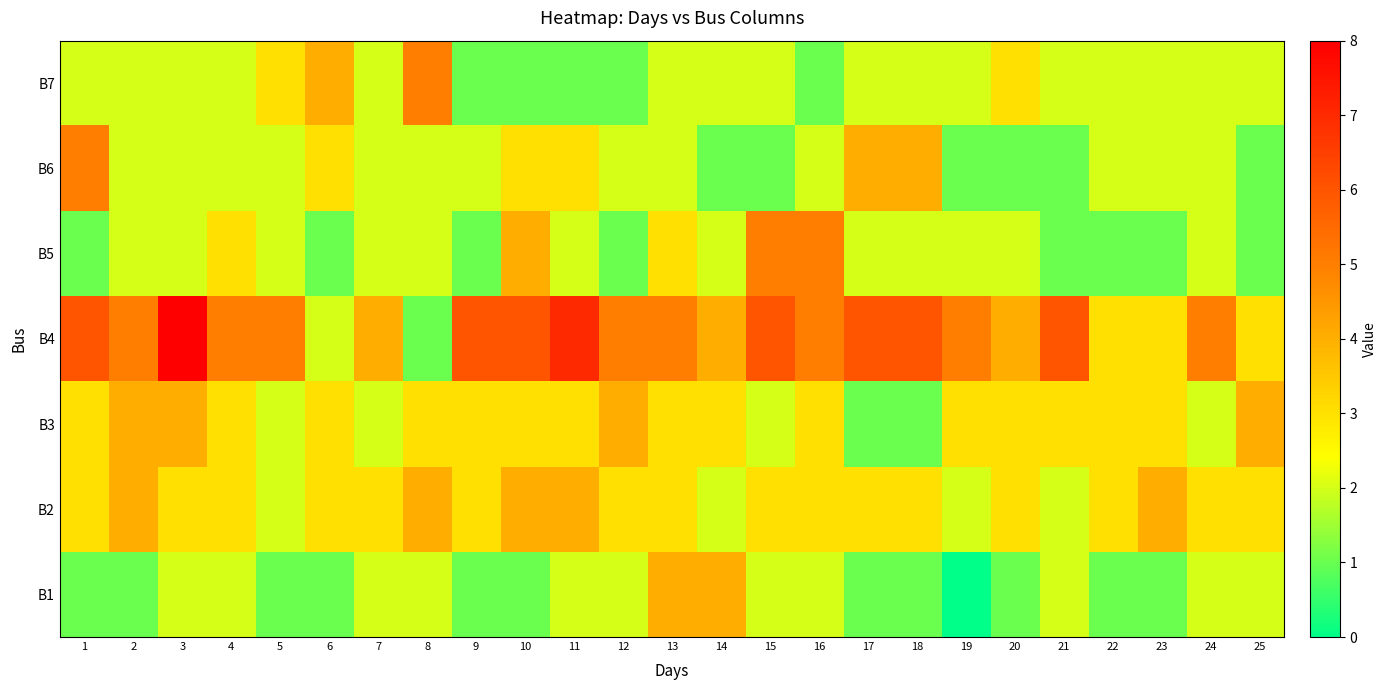

At how many categories does at least one series exceed 7?

1